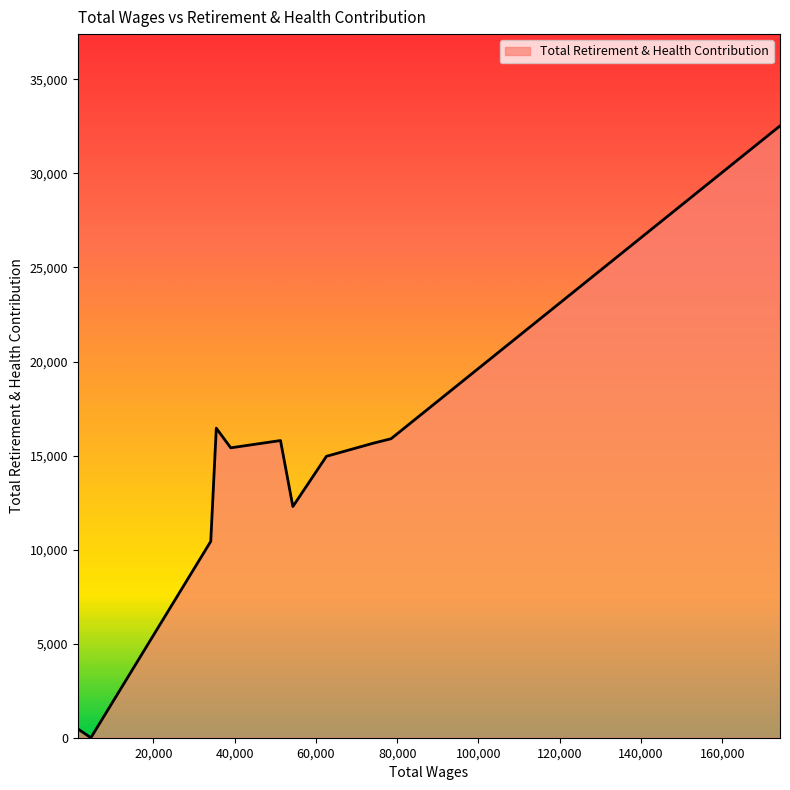

What is the label of the 6th point from the left?

51282.0